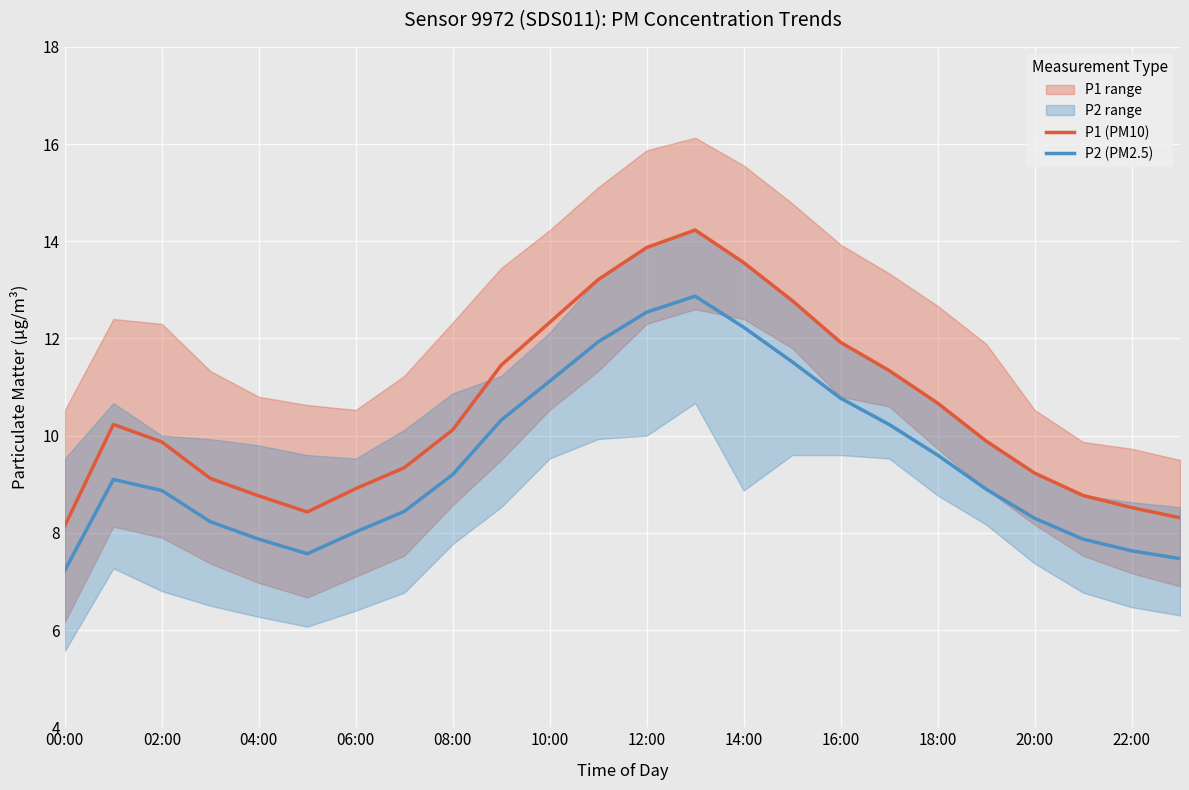

What is the maximum value for P2 (PM2.5)?

12.9